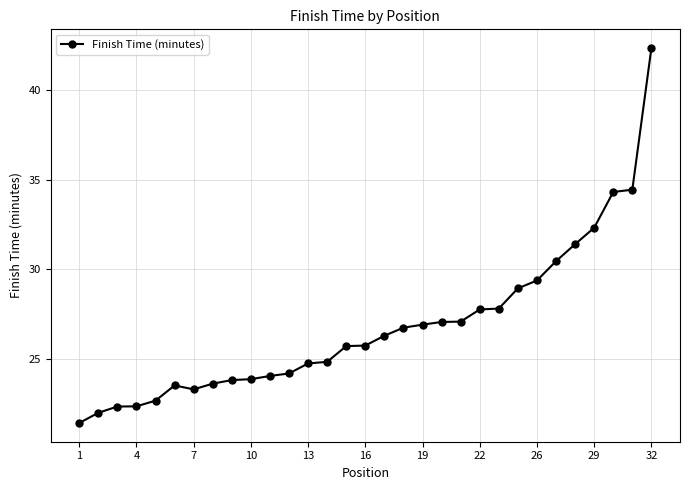

What is the smallest value displayed?

21.4